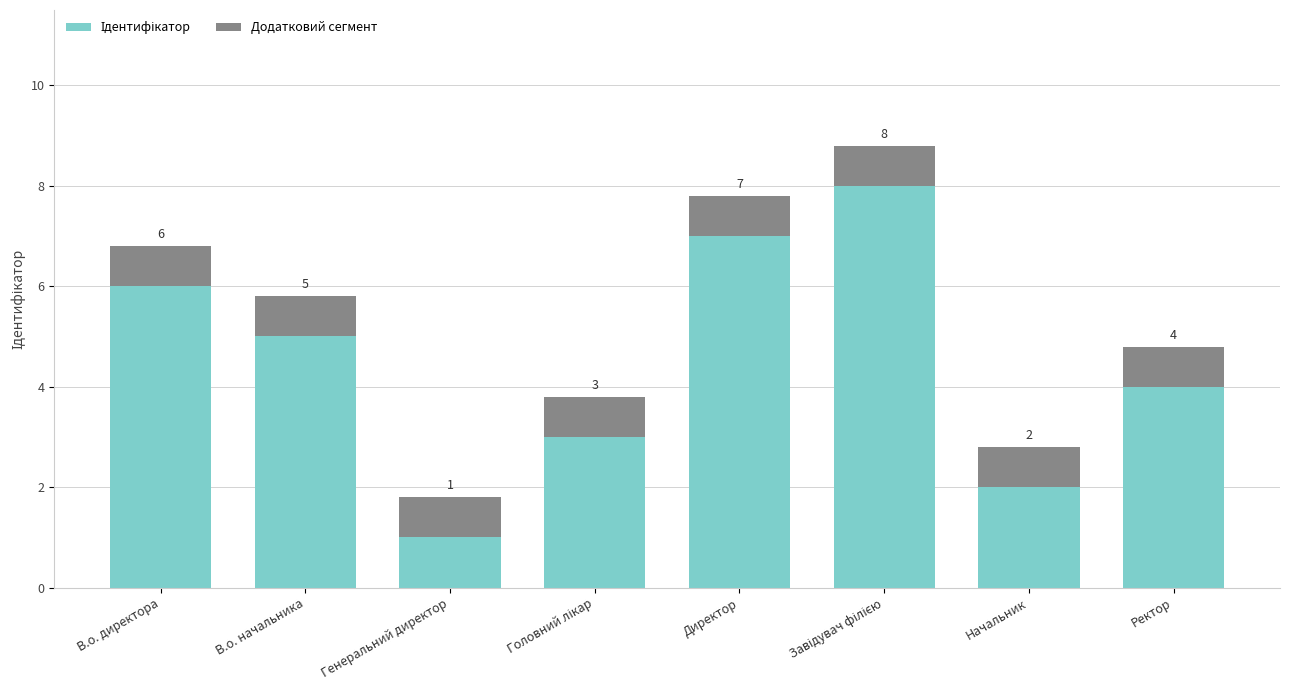

How many categories are shown in the chart?

8